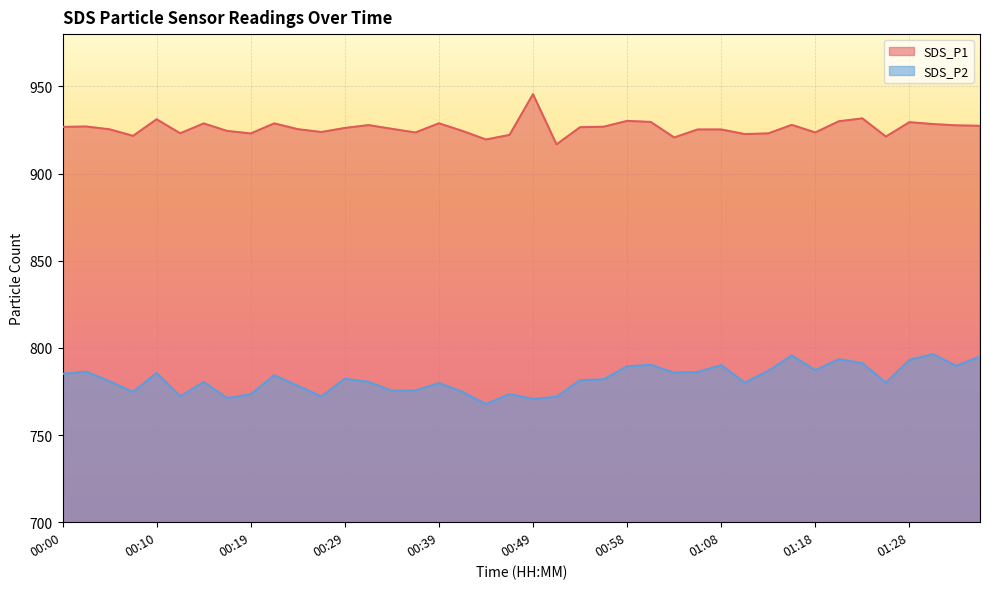

How many lines are shown in the chart?

2